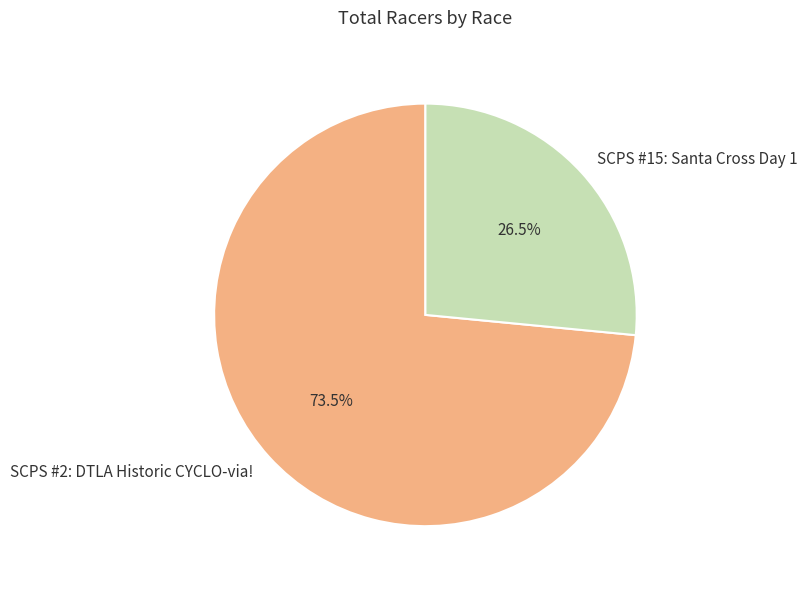

Count the number of slices in the pie.

2